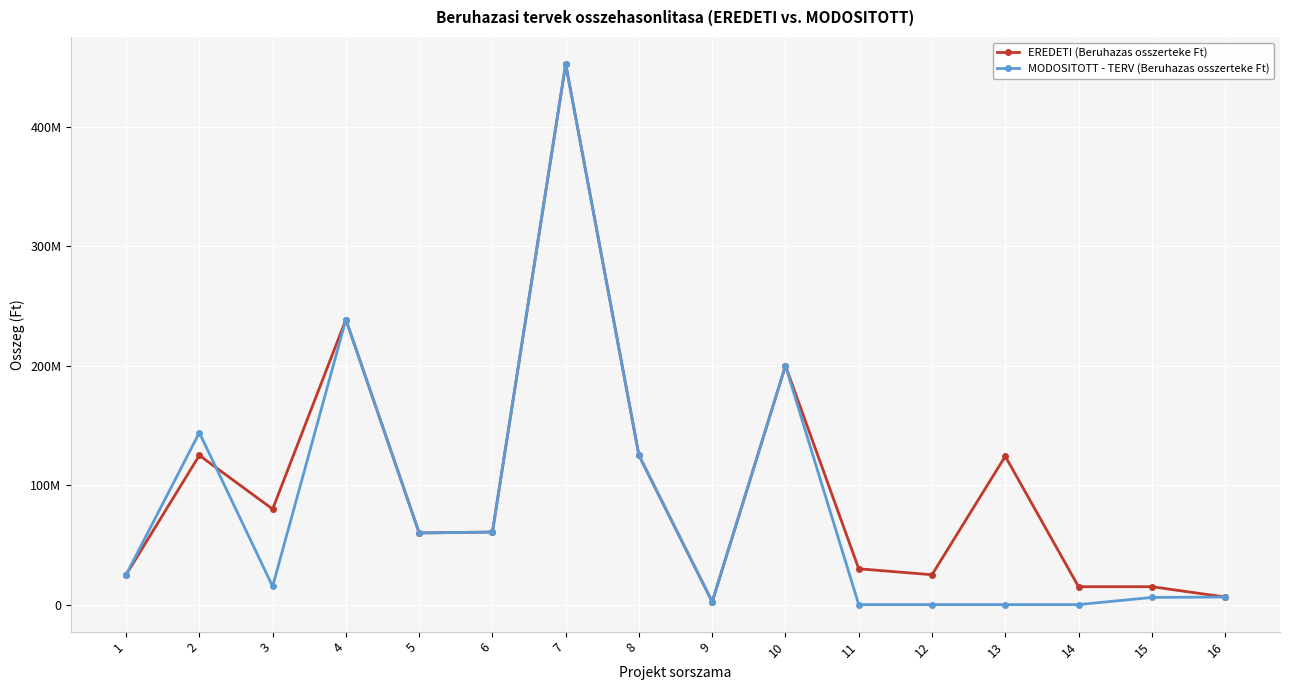

Reading left to right, extract all data points from this chart.

EREDETI (Beruhazas osszerteke Ft): 25000000	125000000	80000000	238710000	60000000	60756000	452758000	125000000	2360000	200000000	30000000	25000000	124244000	15000000	15000000	6350000
MODOSITOTT - TERV (Beruhazas osszerteke Ft): 25000000	144000000	15244000	238710000	60000000	60756000	452758000	125000000	2360000	200000000	0	0	0	0	6000000	6350000